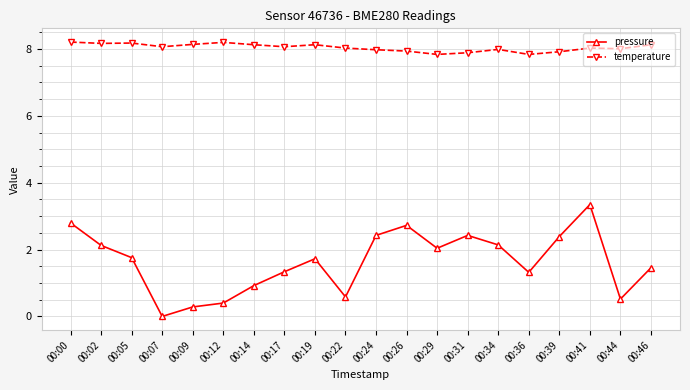

True or false: temperature and pressure intersect in this chart.

False